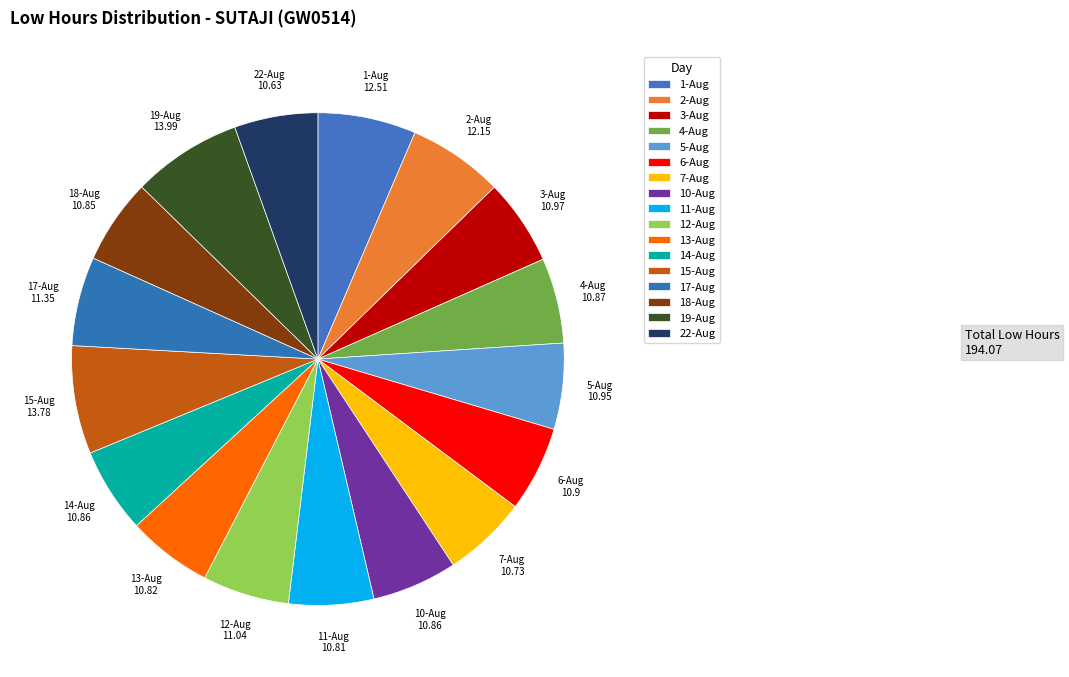

Is it true that 17-Aug is 13% of the pie?

False